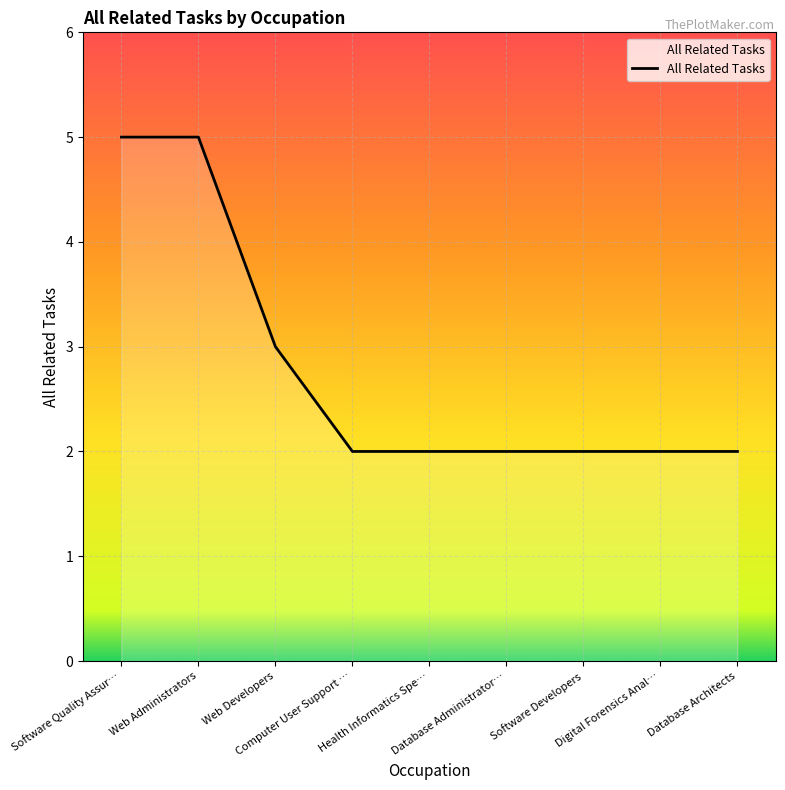

Reading left to right, transcribe all the data shown in this chart.

Software Quality Assur…=5	Web Administrators=5	Web Developers=3	Computer User Support …=2	Health Informatics Spe…=2	Database Administrator…=2	Software Developers=2	Digital Forensics Anal…=2	Database Architects=2